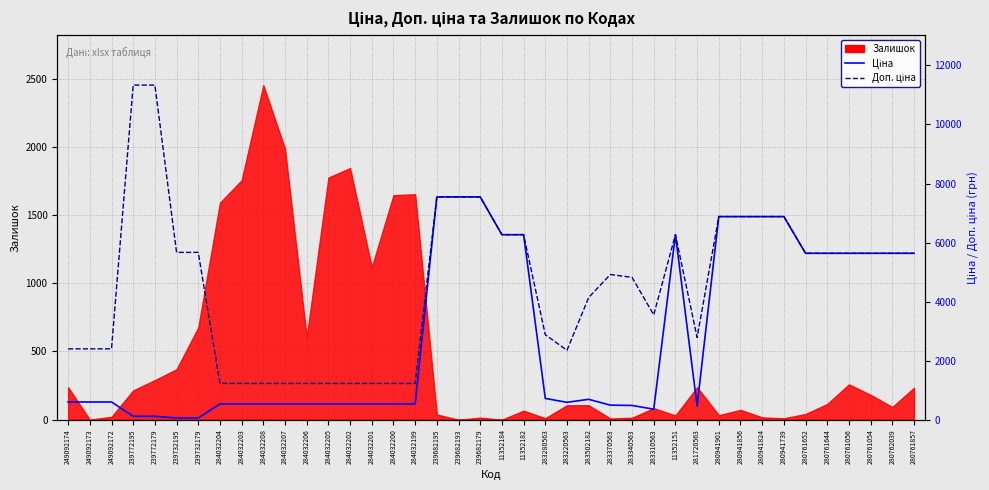

True or false: Ціна and Доп. ціна intersect in this chart.

False